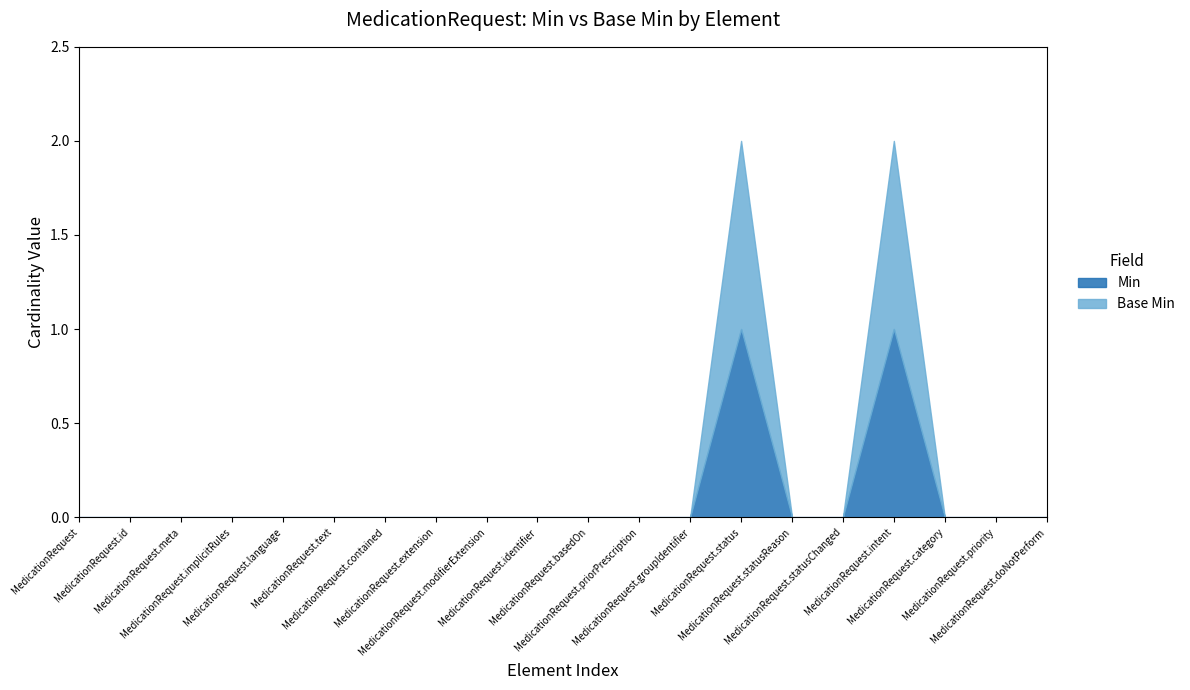

Does the chart have visible grid lines?

No